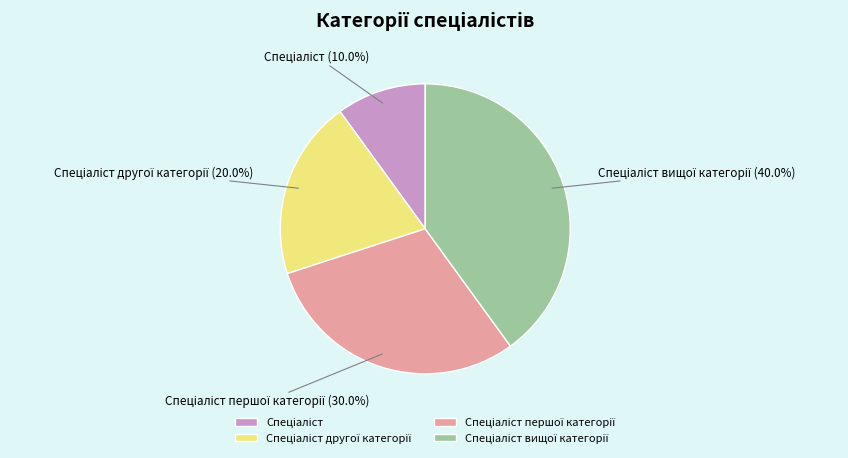

Is there any slice that represents more than half of the pie?

No